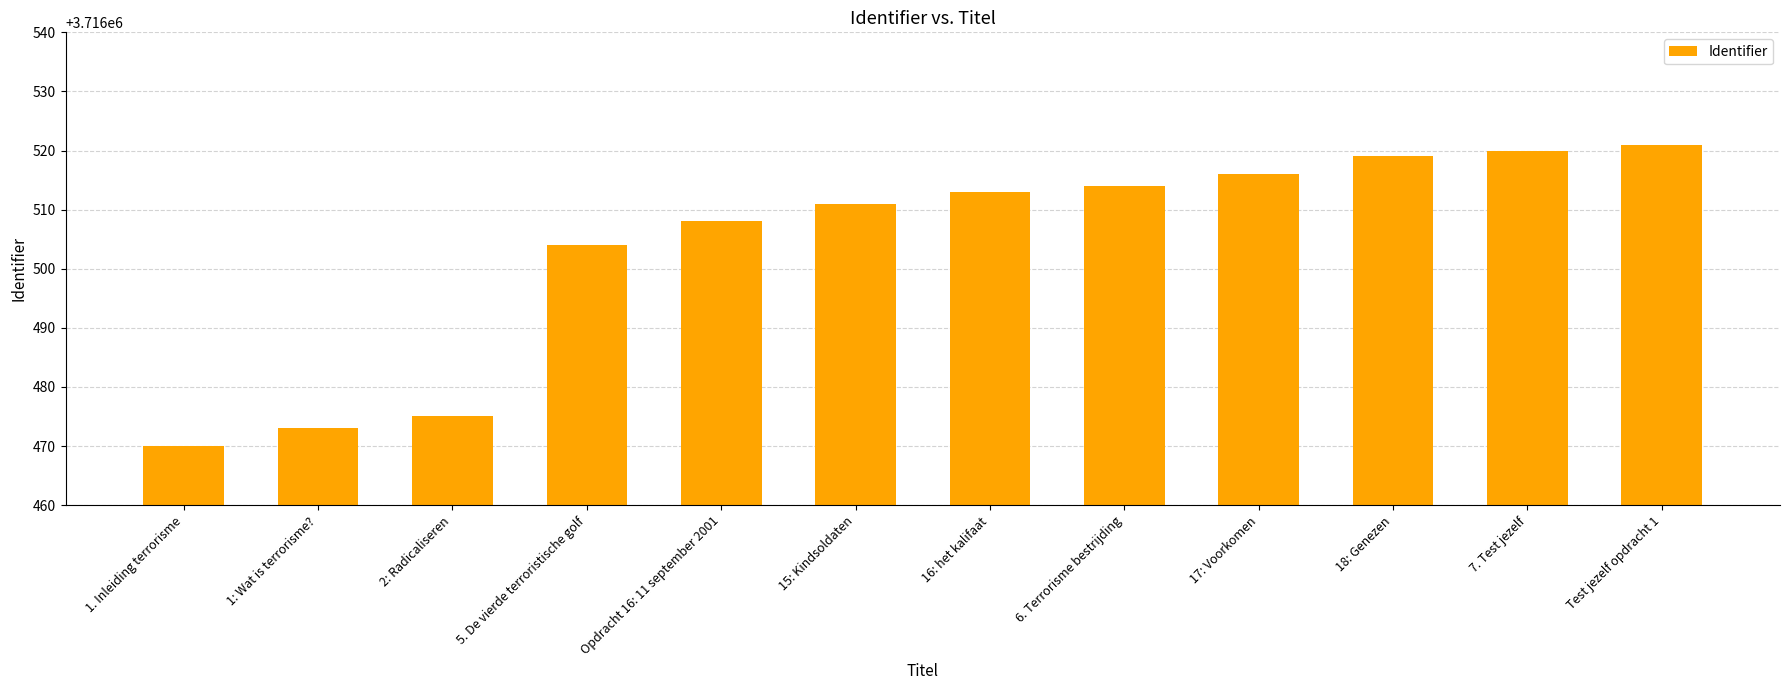

Between 7. Test jezelf and 16: het kalifaat, which is larger?

7. Test jezelf